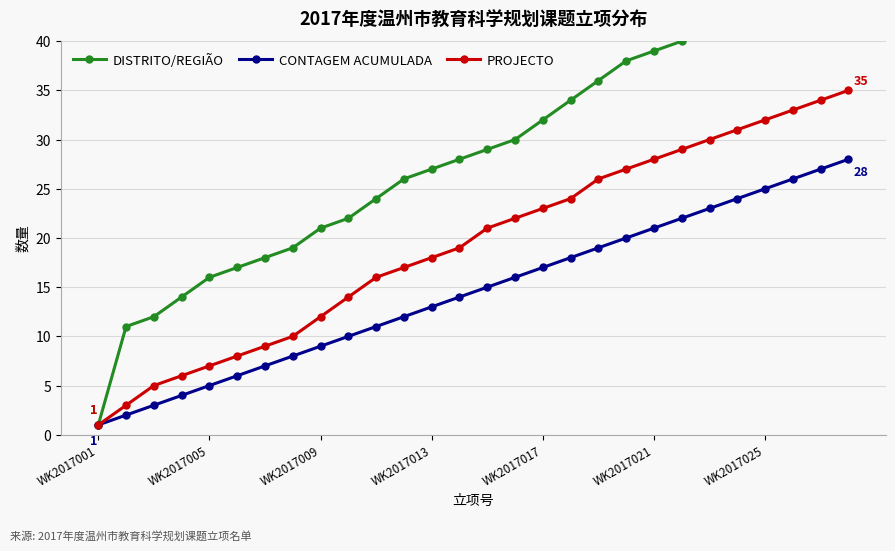

What is the difference between the maximum and minimum values in the PROJECTO series?

34